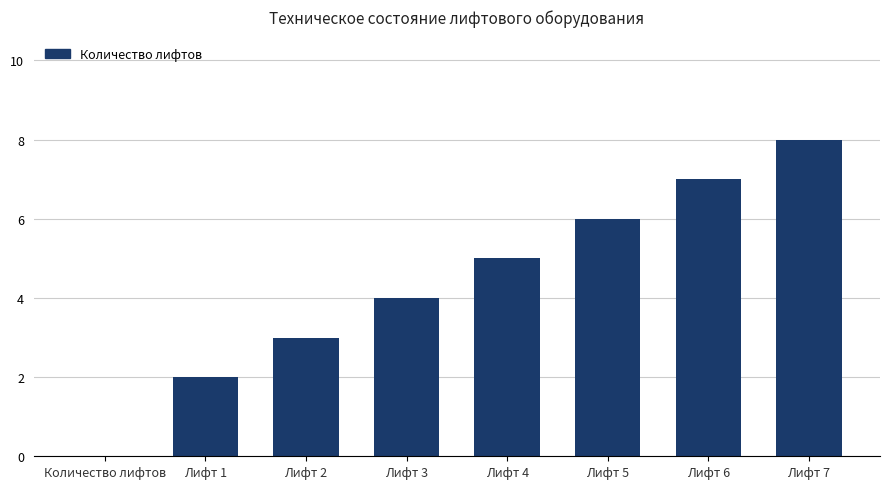

Reading right to left, what are all the values shown in this chart?

Лифт 7=8	Лифт 6=7	Лифт 5=6	Лифт 4=5	Лифт 3=4	Лифт 2=3	Лифт 1=2	Количество лифтов=0